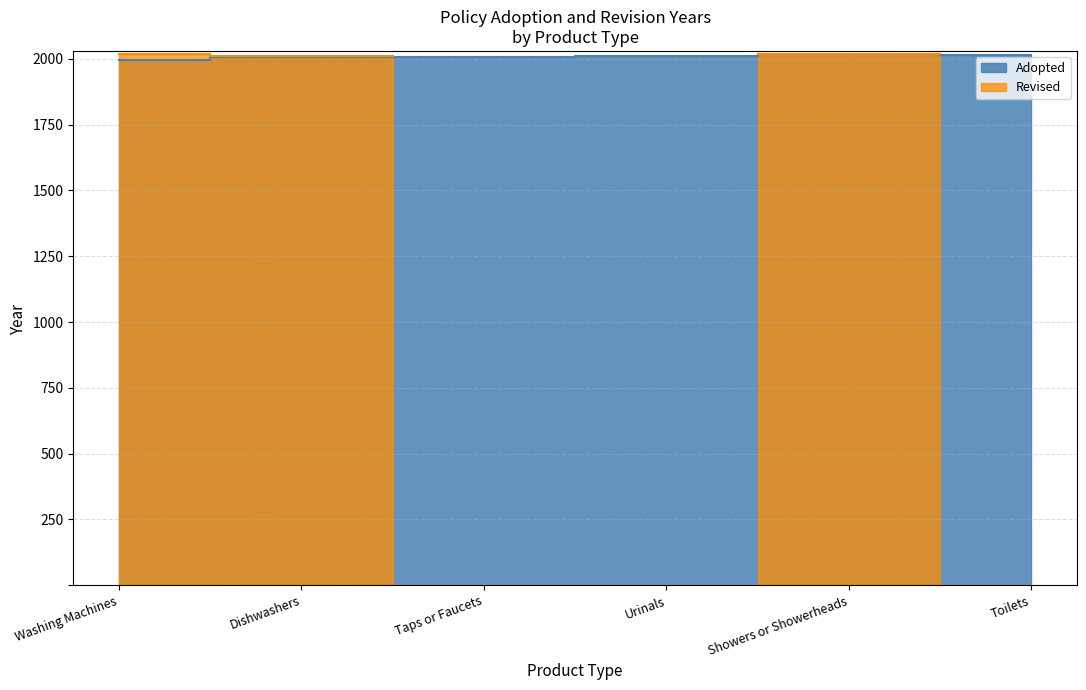

At Showers or Showerheads, list the series in order from smallest to largest.

Adopted, Revised